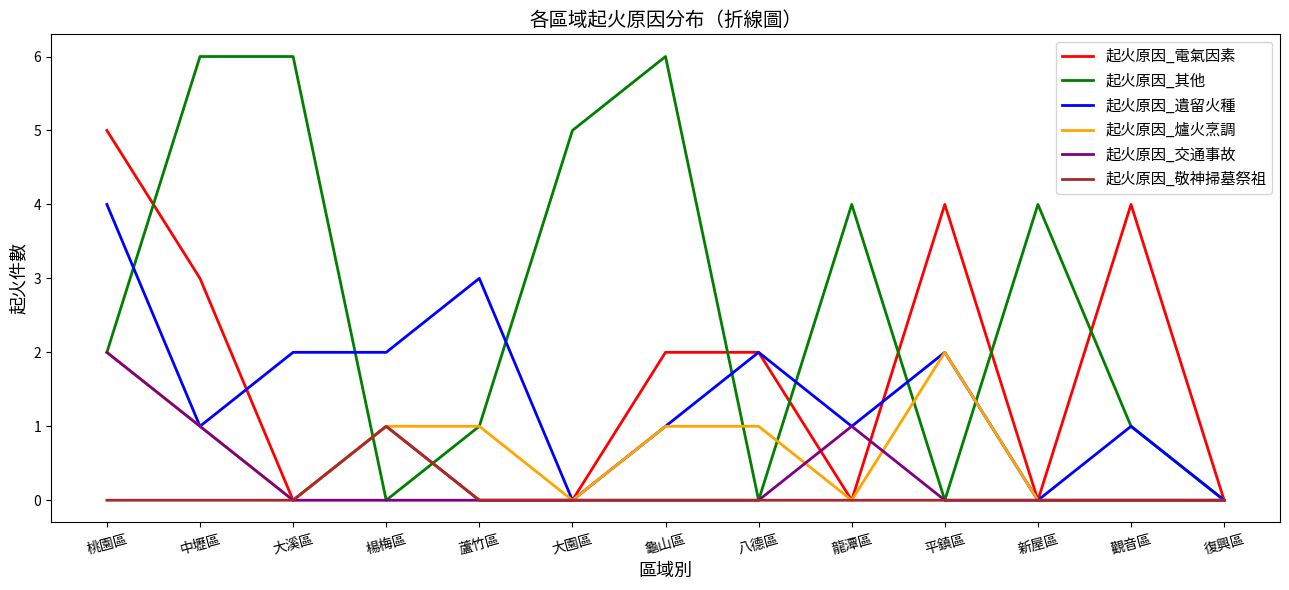

What is the average value of the 起火原因_其他 series?

3